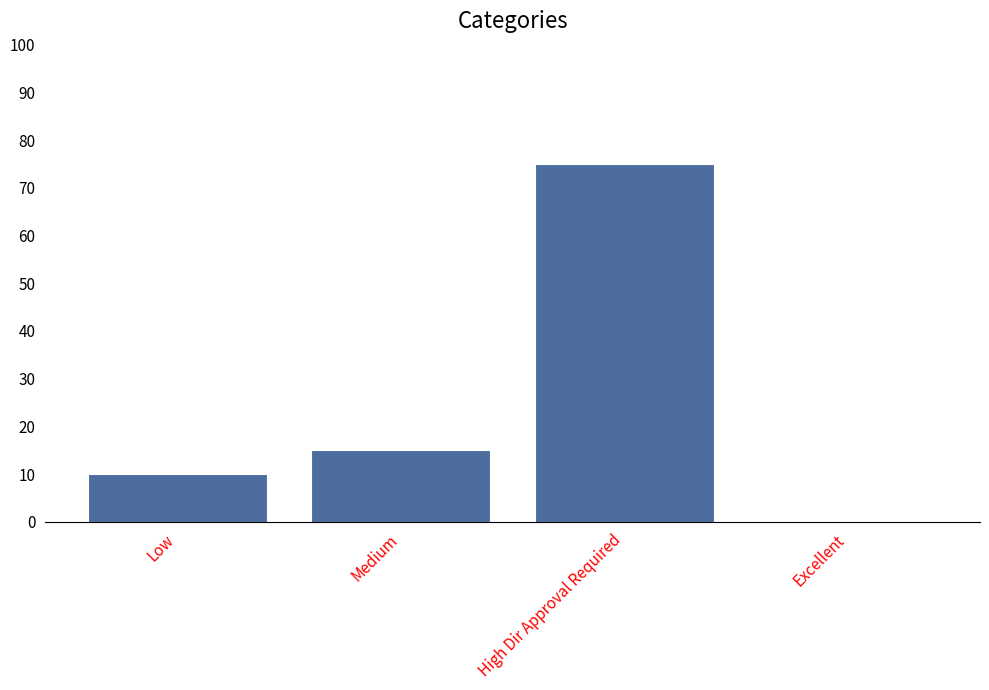

Reading right to left, list all the values displayed in this chart.

Excellent=0	High Dir Approval Required=75	Medium=15	Low=10